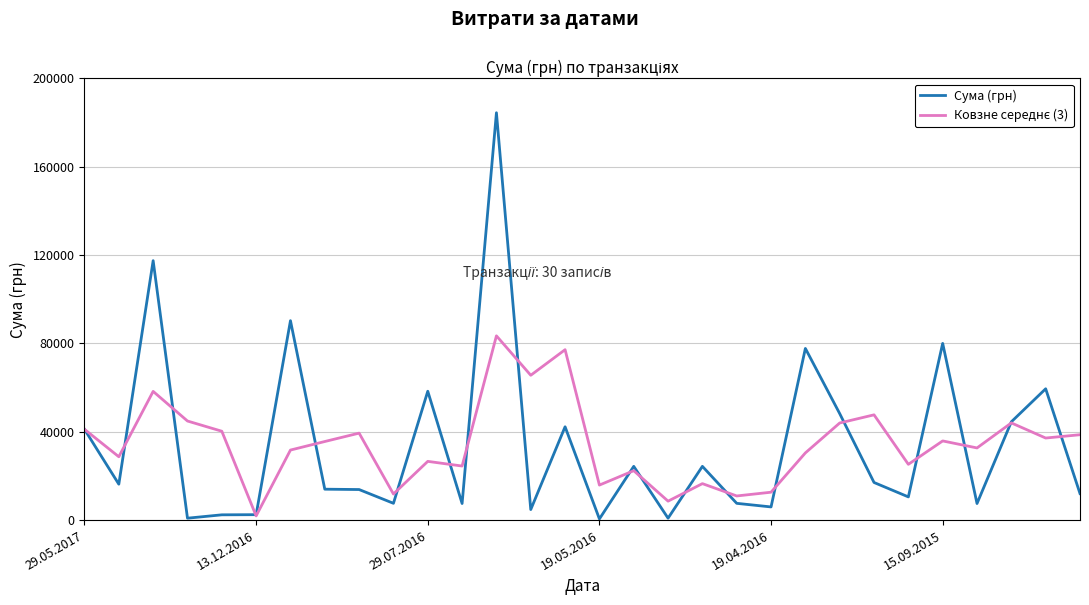

What is the greatest value displayed?

184432.0